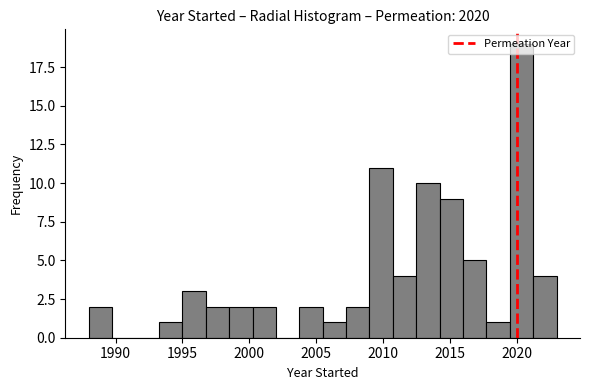

Read against the x-axis, roughly where is the centre of the tallest bar?

2020.5